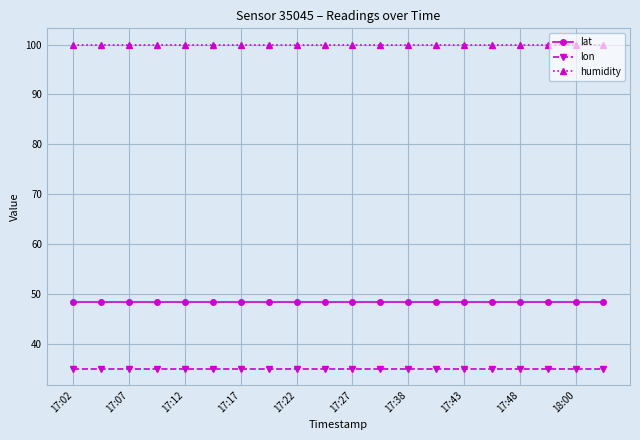

What is the sum of all lat values?

967.9